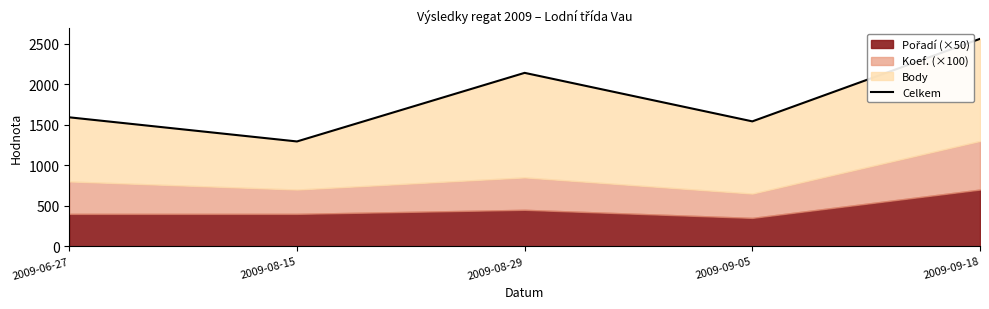

What is the value of the 5th point from the left?

2561